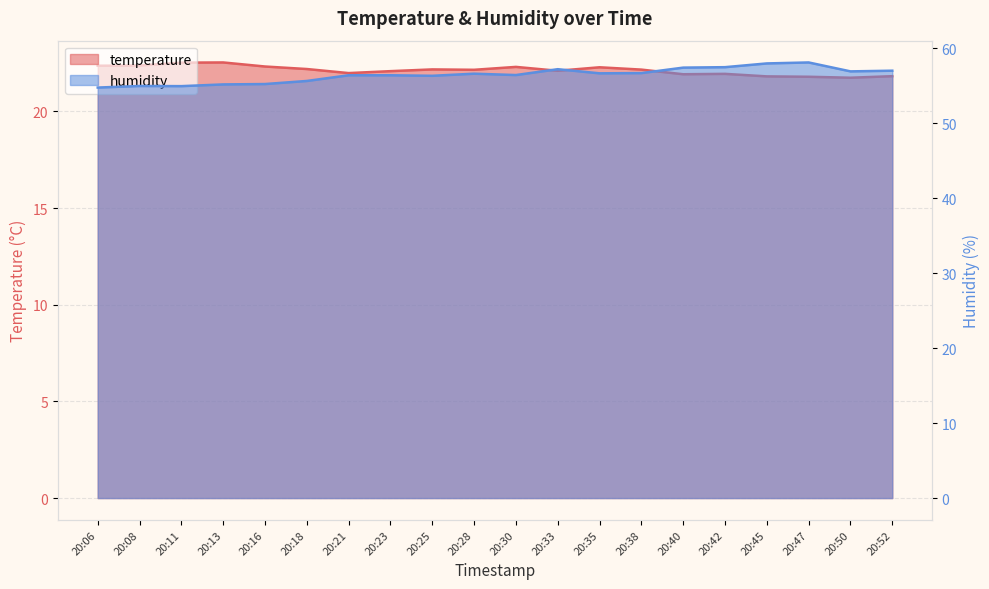

What is the sum of the temperature values at 20:28 and 20:35?

44.4